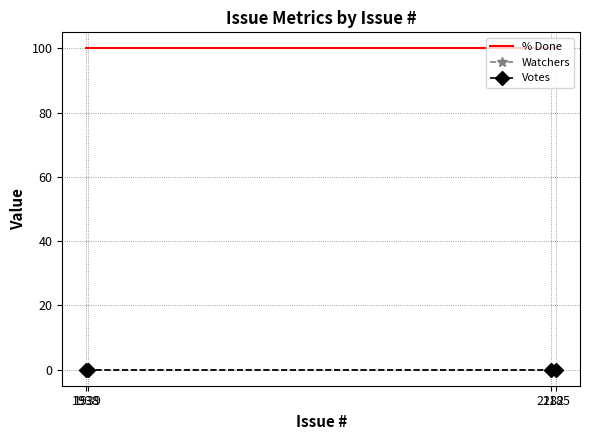

True or false: Votes and % Done cross at least once.

False